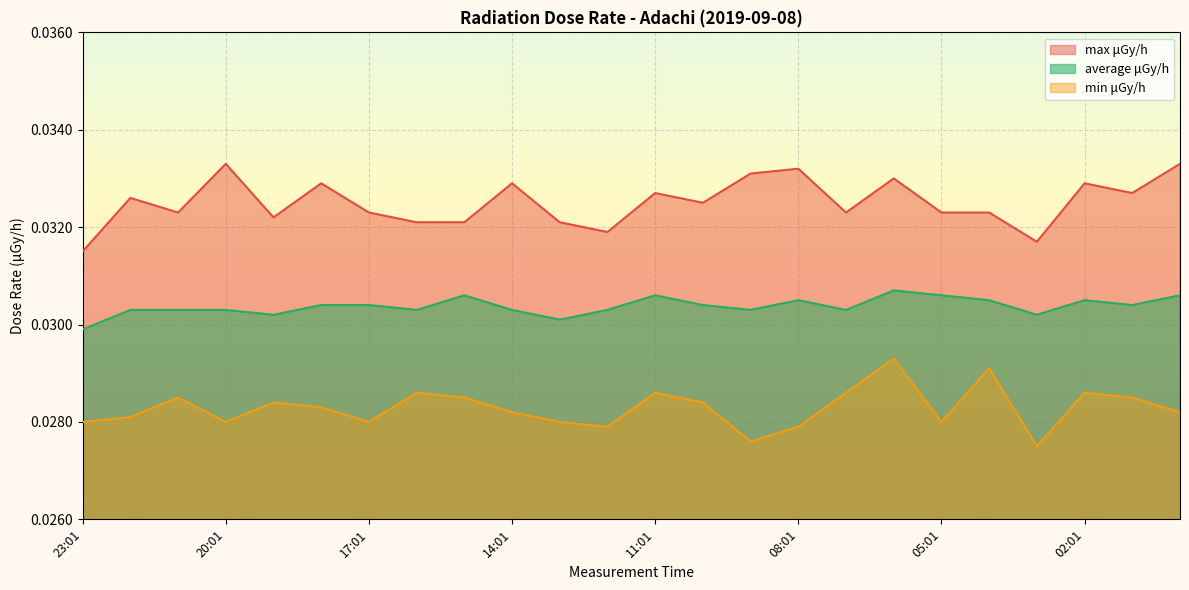

The value of max μGy/h at 12:01 is 0.0. True or false?

True